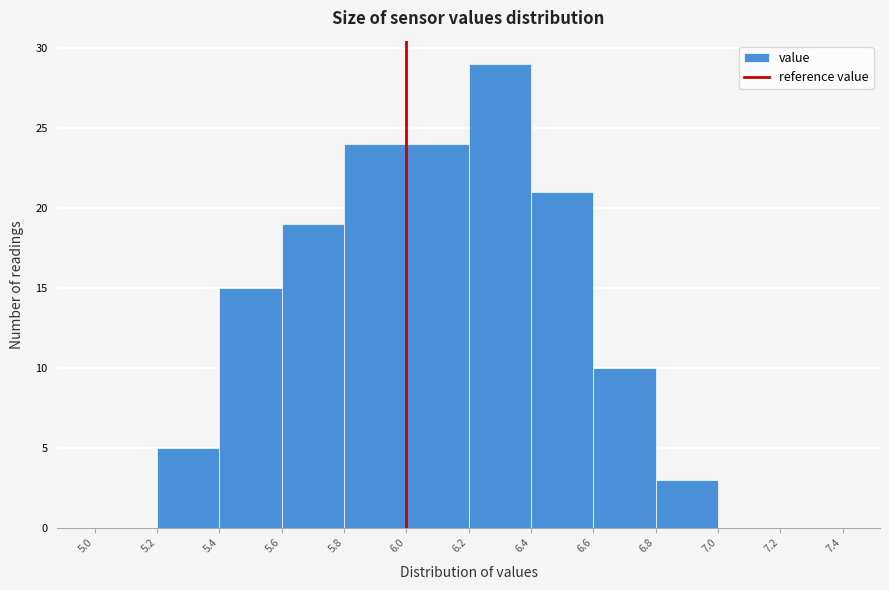

What is the height of the bar covering 6.0 to 6.2 on the x-axis? The values are not printed on the chart, so give them approximately, as read against the axis.

24